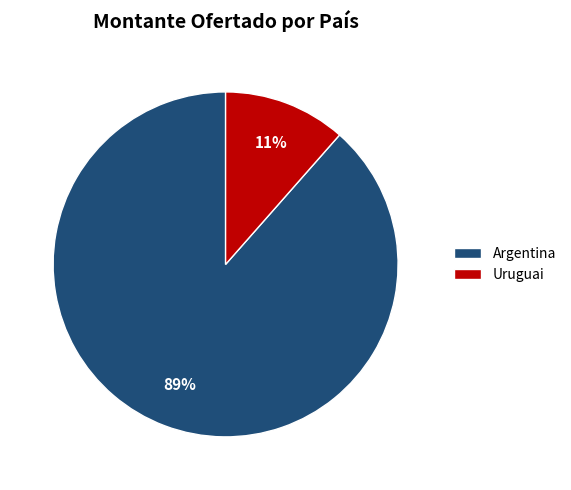

Combined, do Uruguai and Argentina account for over 50%?

Yes